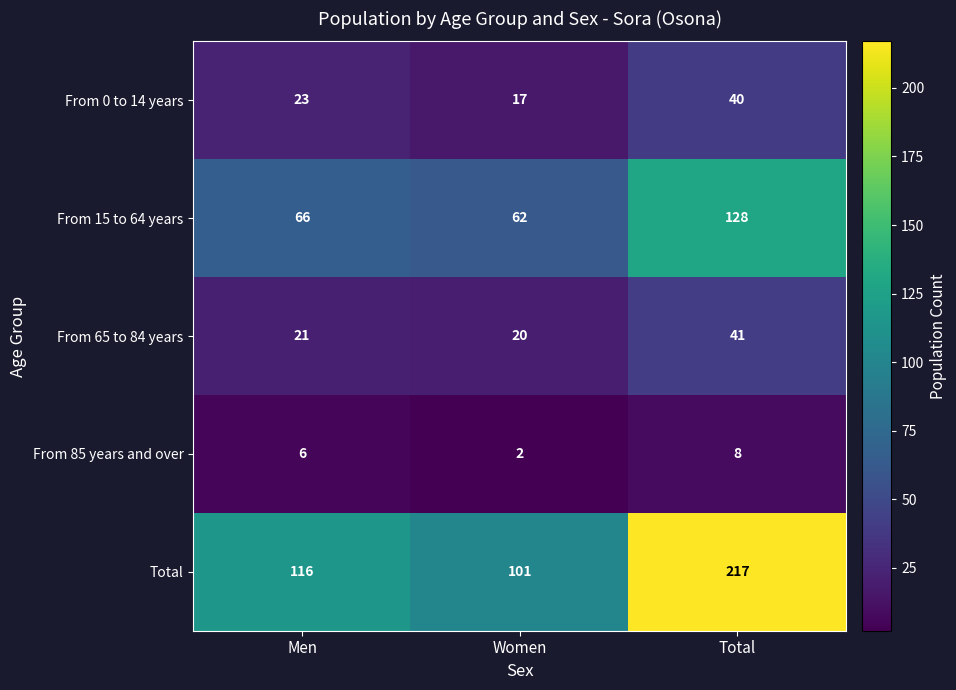

The From 85 years and over series shows 3 at Women. True or false?

False